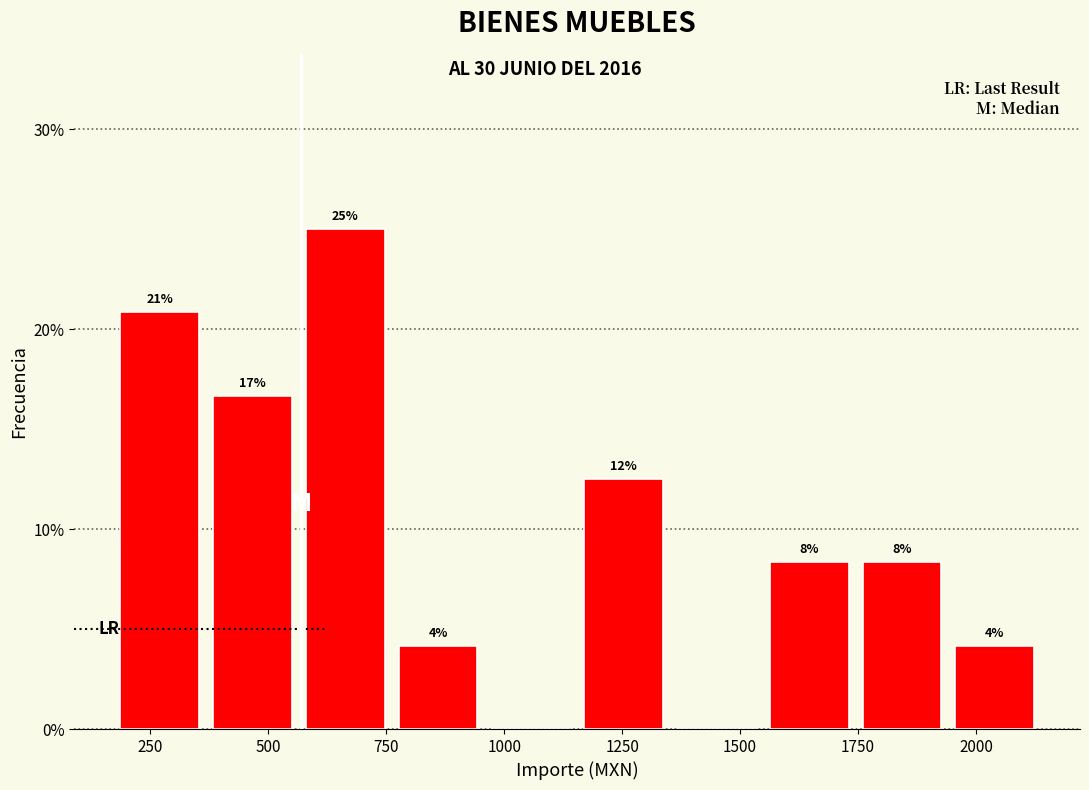

Around what value on the x-axis is the tallest bar? Give the approximate position of its centre, as read against the axis.

650